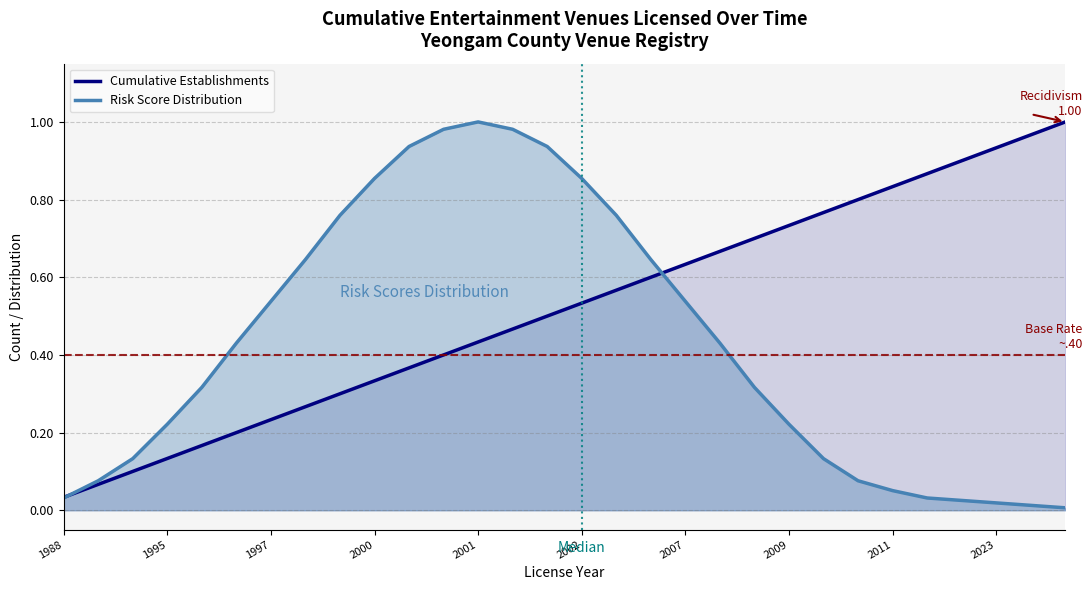

What is the difference between the maximum and minimum values in the Cumulative Establishments series?

1.0